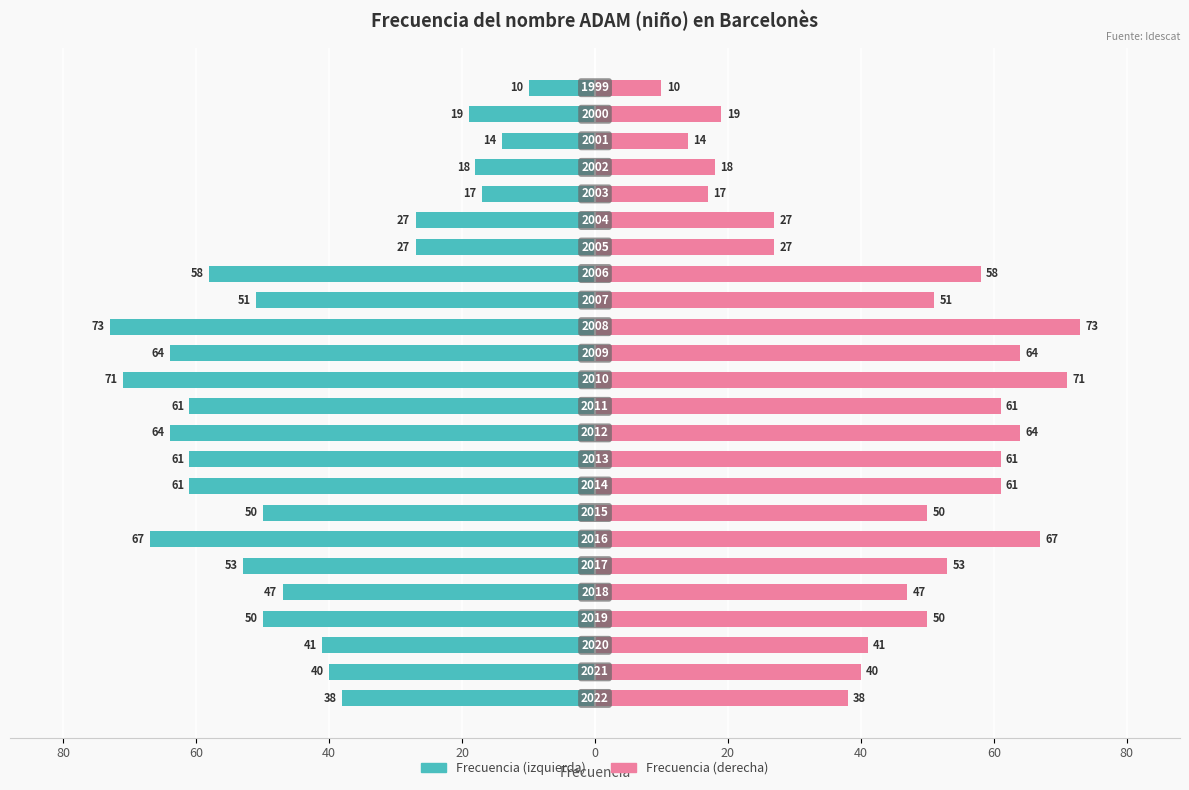

How many data points in Frecuencia (izquierda) are above -50?

11